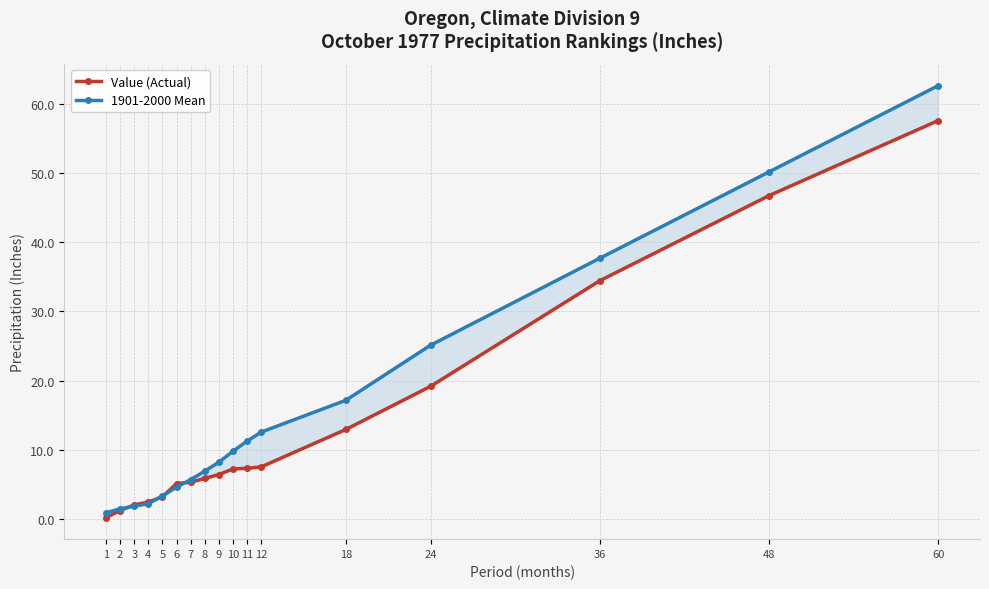

How many lines are shown in the chart?

2